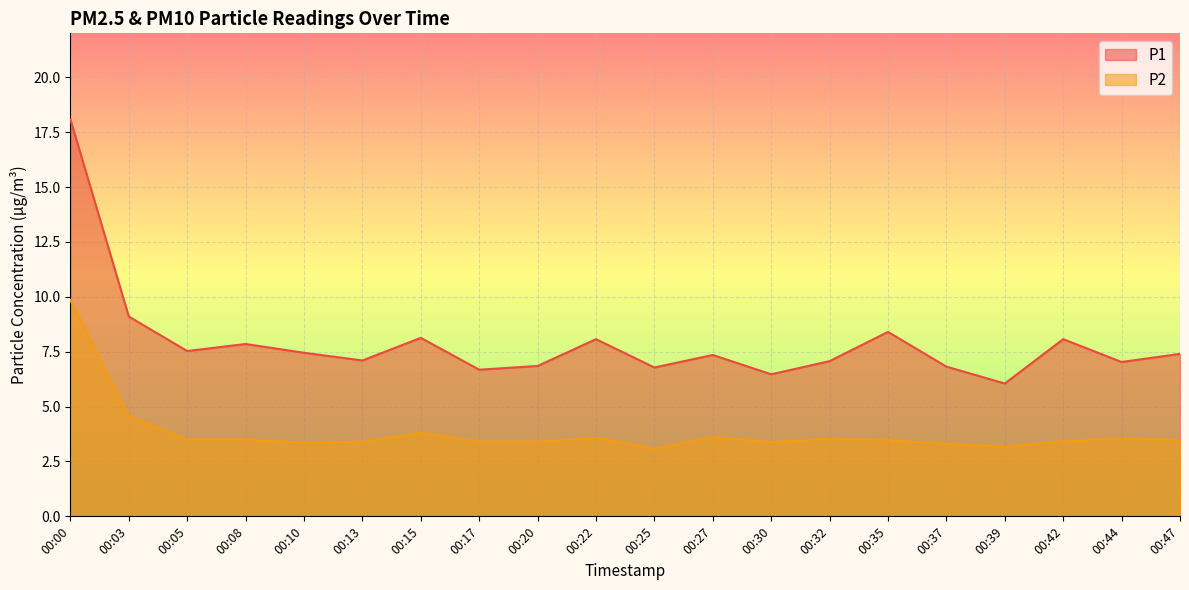

True or false: P1 and P2 intersect in this chart.

False